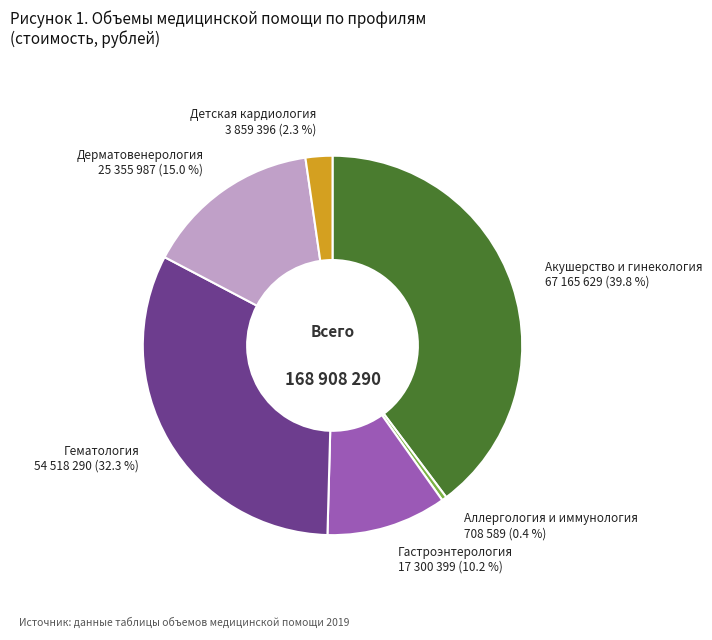

How many segments does this pie chart have?

6